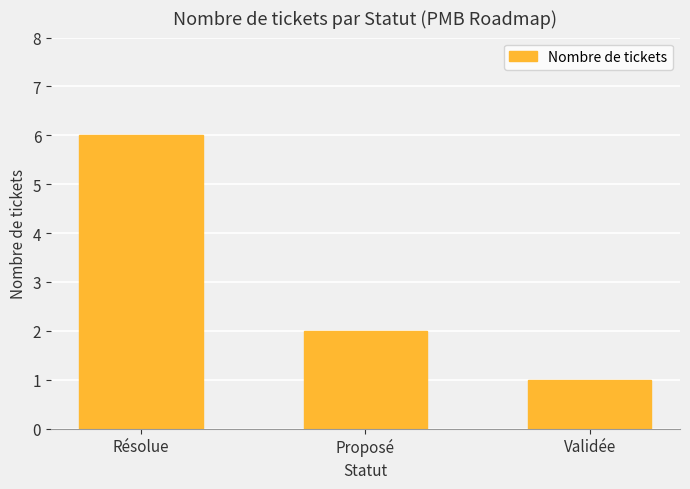

How many series are shown in this chart?

1